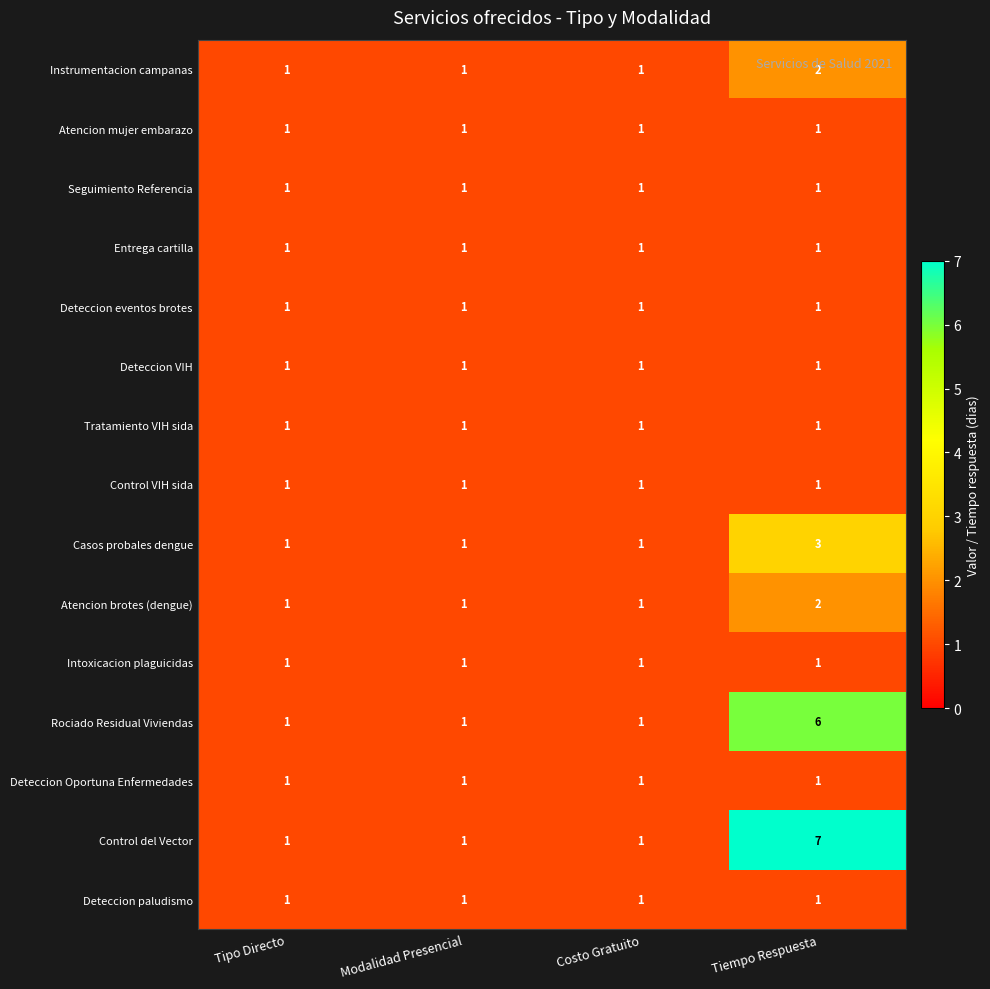

Is it true that Seguimiento Referencia equals 1 at Tipo Directo?

True